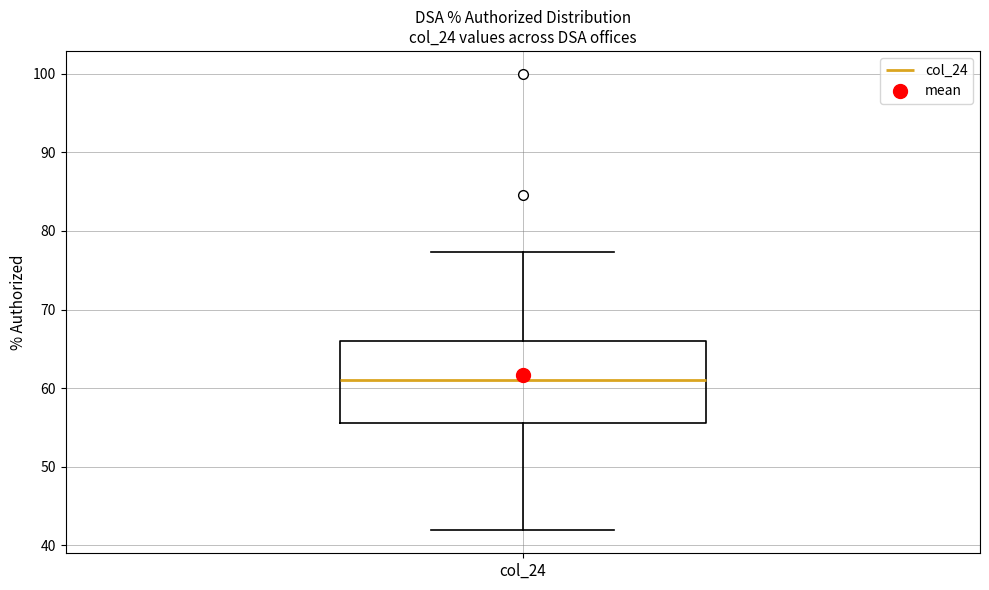

Read this box plot against the y-axis: the position of the median line, the range covered by the box, and the ends of both whiskers. The values are not printed on the chart, so give them approximately, as read against the axis.

median 61, box 56 to 66, whiskers 42 to 77